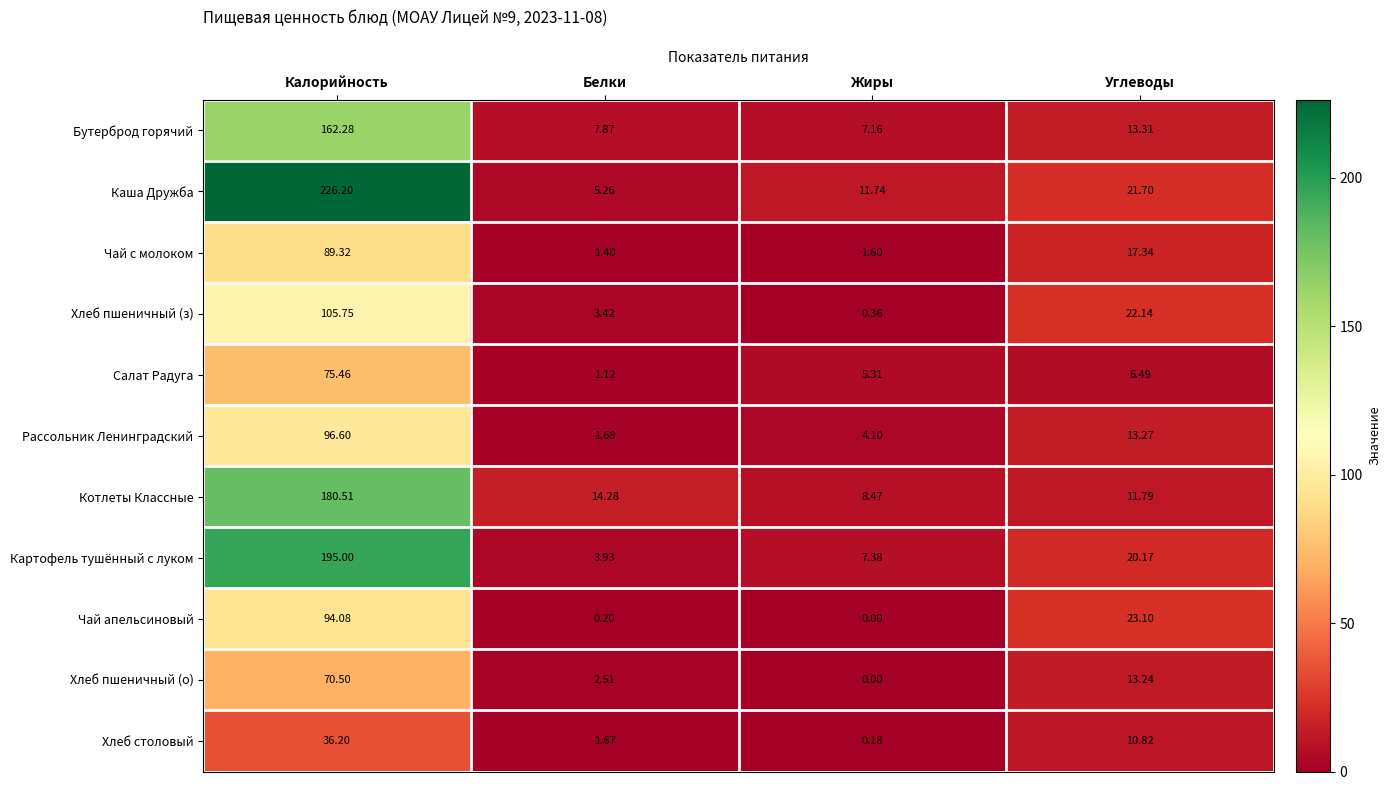

Which series has the largest range (max minus min)?

Каша Дружба